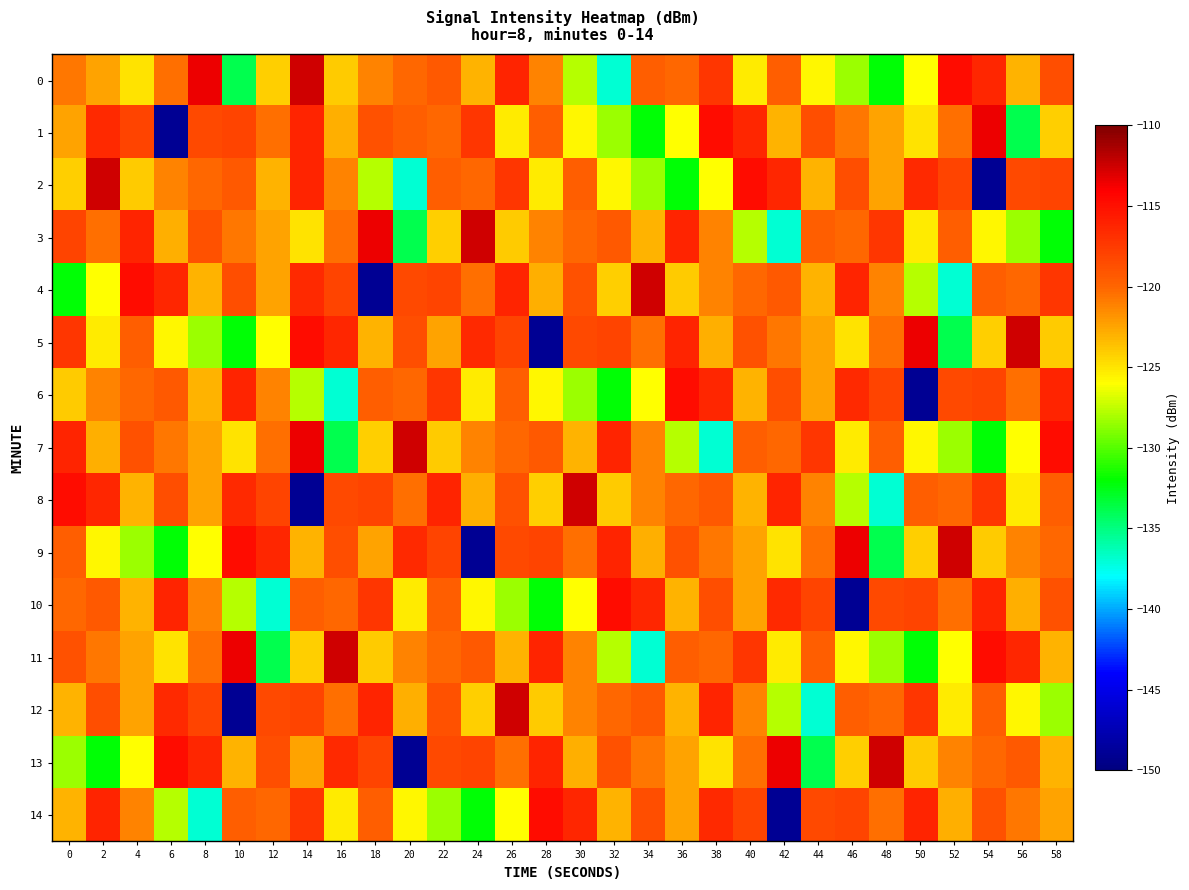

What is the difference between the highest and lowest values at 44?

19.8